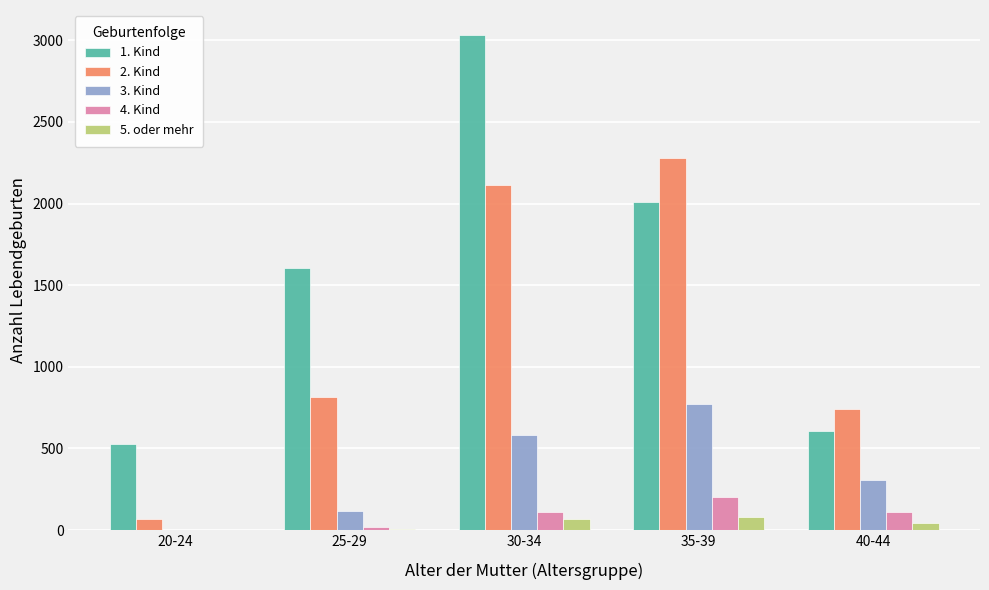

At which category does the chart reach its peak across all series?

30-34